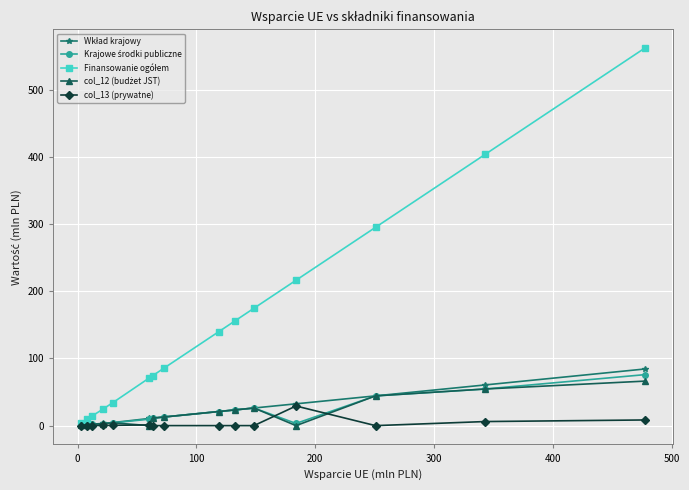

At how many categories does at least one series exceed 97?

7